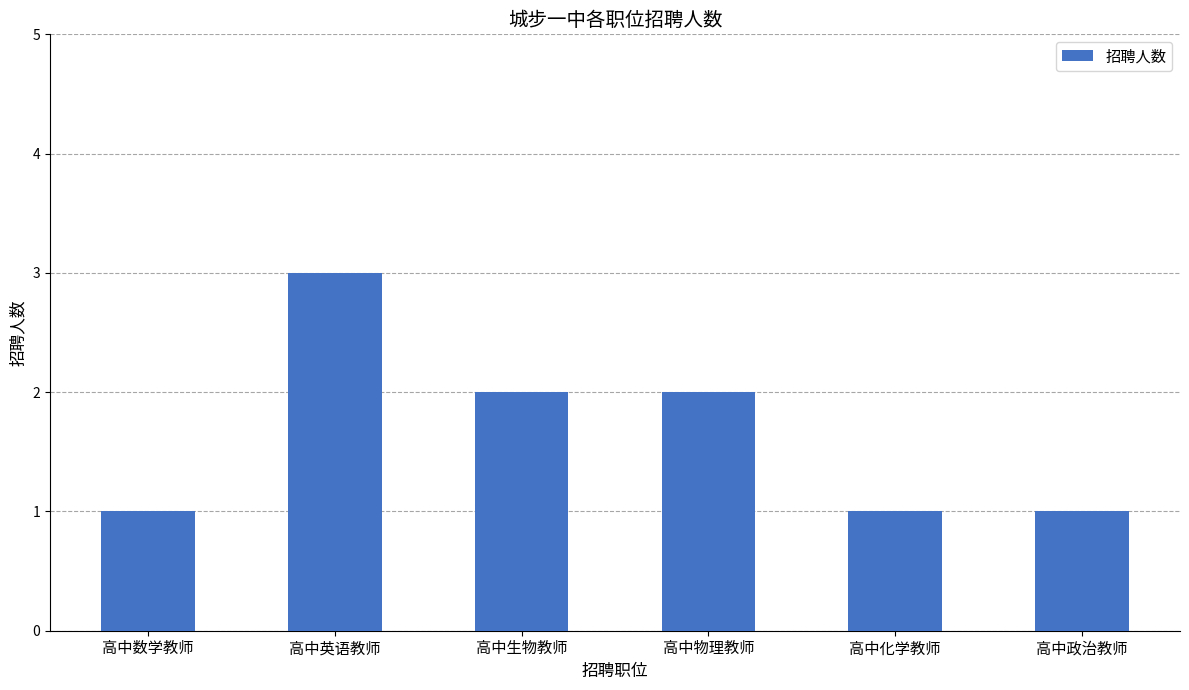

What is the average value?

2